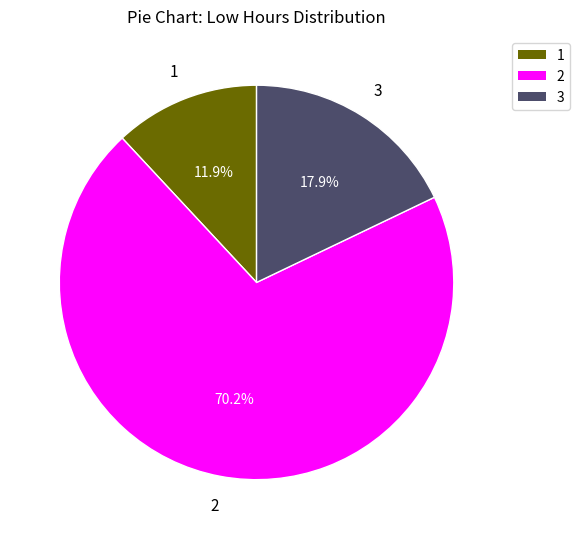

Is there a majority slice in this chart?

Yes